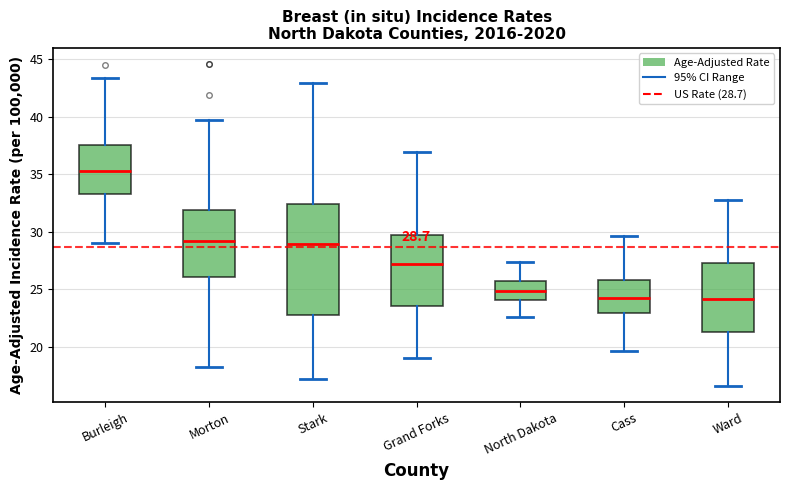

Which box has the highest median line?

Burleigh